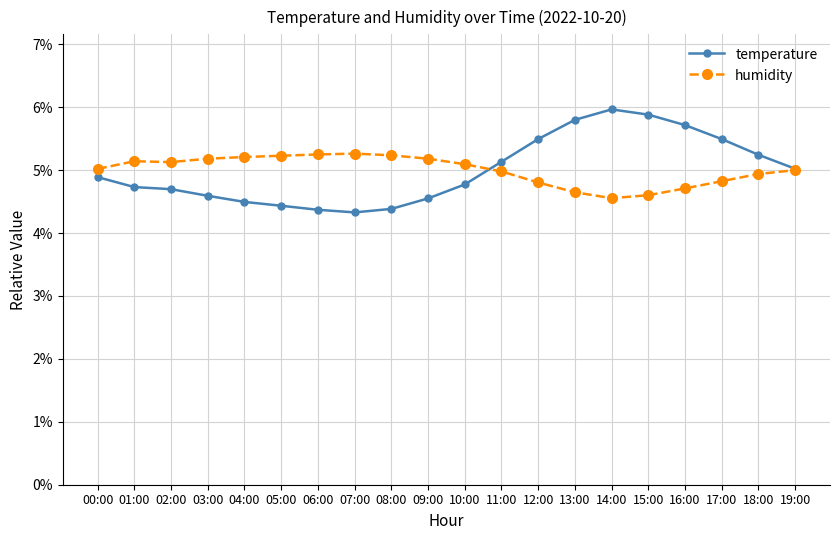

Reading left to right, what are all the values shown in this chart?

temperature: 0.0	0.0	0.0	0.0	0.0	0.0	0.0	0.0	0.0	0.0	0.0	0.1	0.1	0.1	0.1	0.1	0.1	0.1	0.1	0.1
humidity: 0.1	0.1	0.1	0.1	0.1	0.1	0.1	0.1	0.1	0.1	0.1	0.0	0.0	0.0	0.0	0.0	0.0	0.0	0.0	0.0